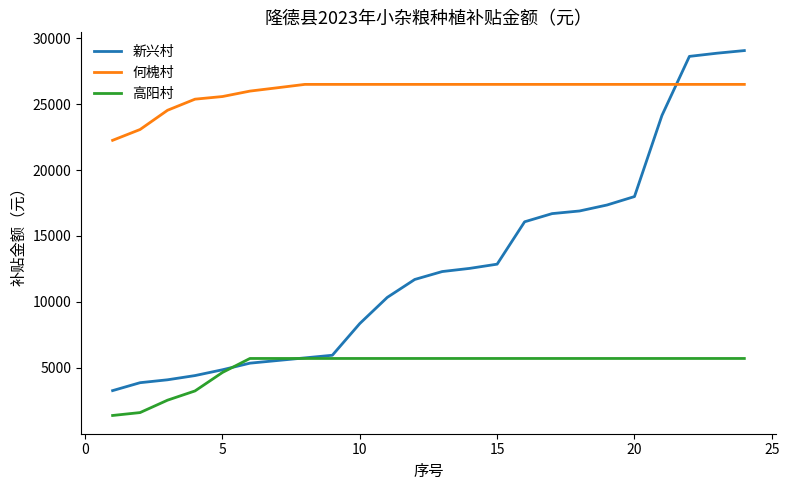

What is the highest value of the 何槐村 series?

26488